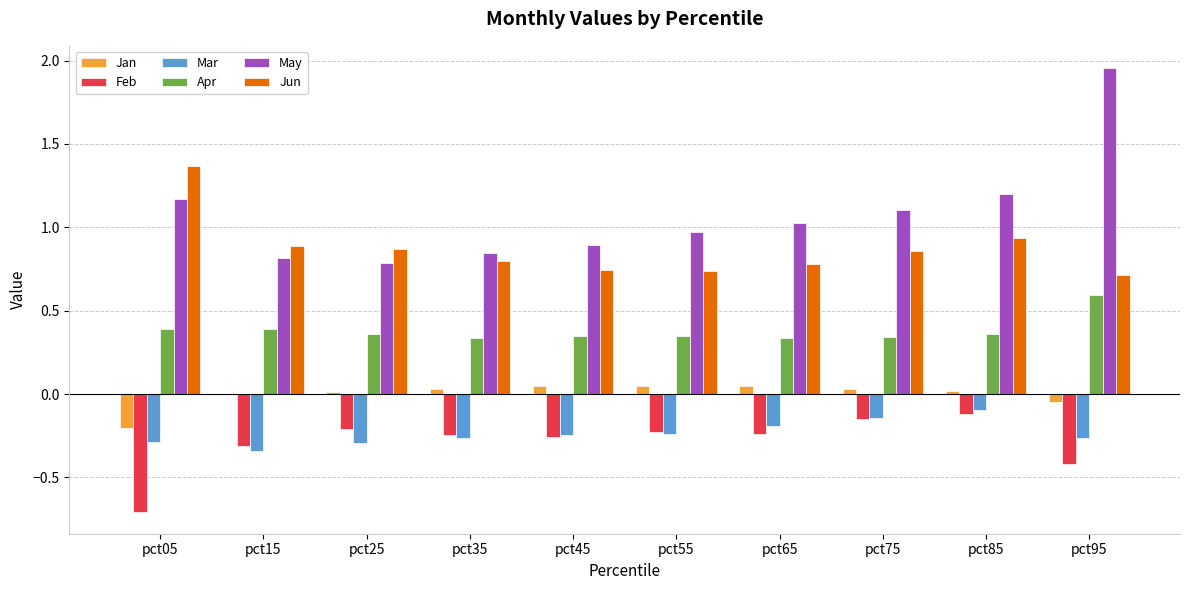

Count the number of data series in this chart.

6